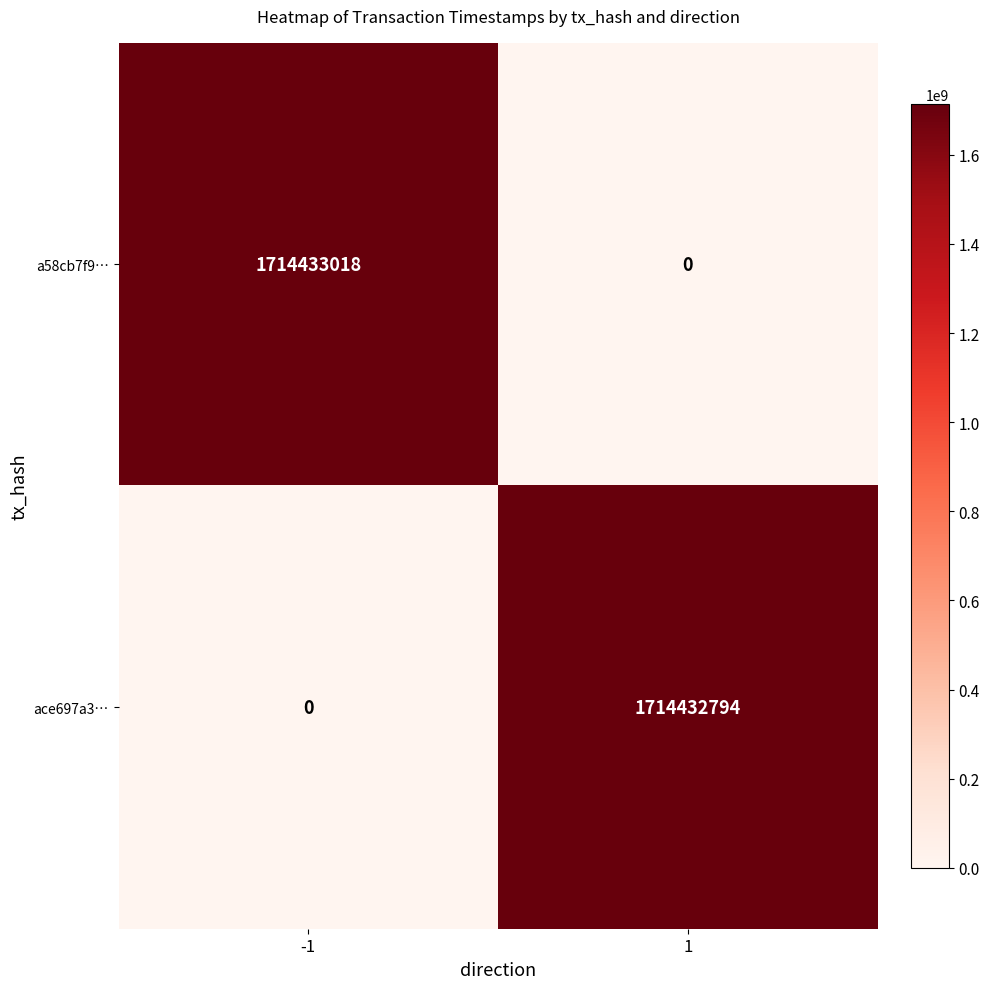

Rank the series at 1 from highest to lowest value.

ace697a3…, a58cb7f9…